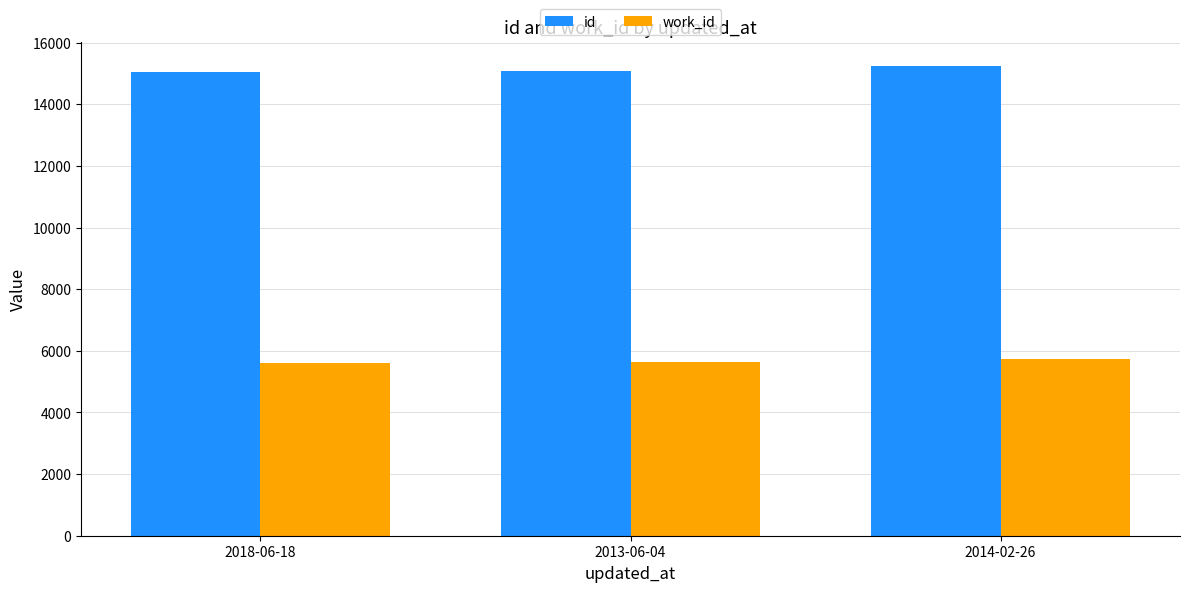

Rank the series by their maximum value, from lowest to highest.

work_id, id